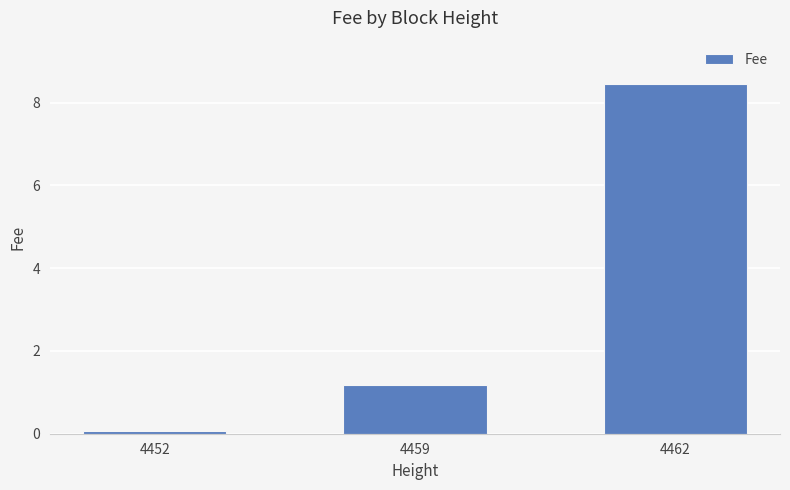

The chart shows a value of 0.1 at 4452. True or false?

True